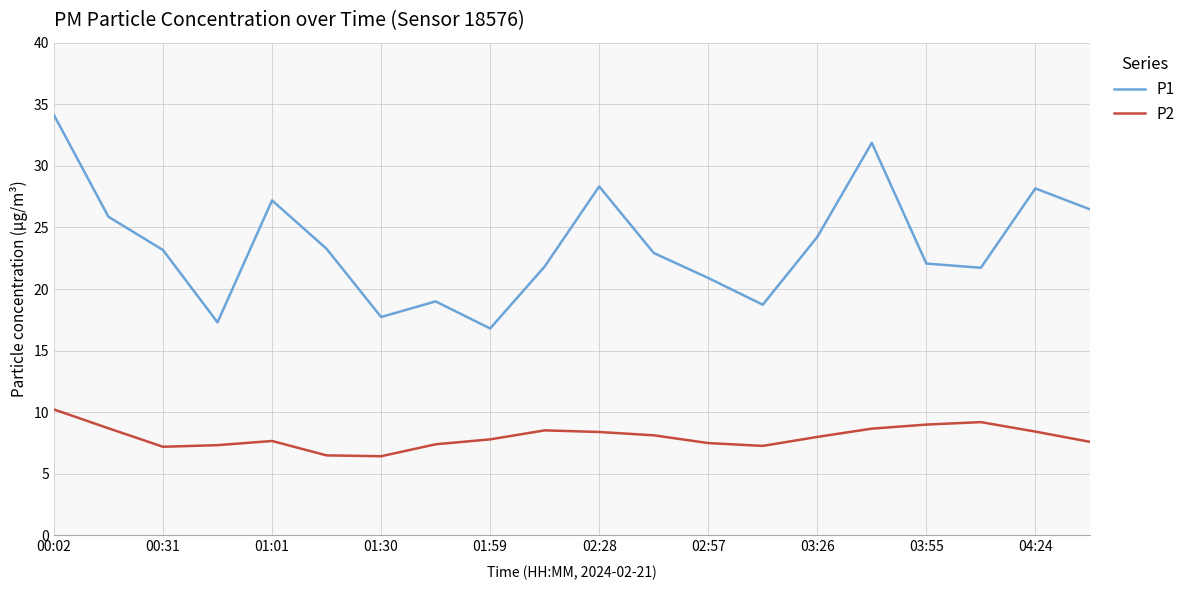

What is the average value of the P2 series?

8.0